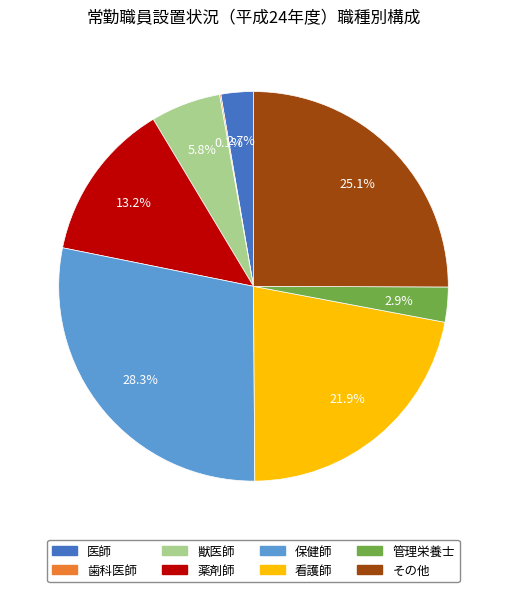

Does 看護師 represent more than half of the total?

No